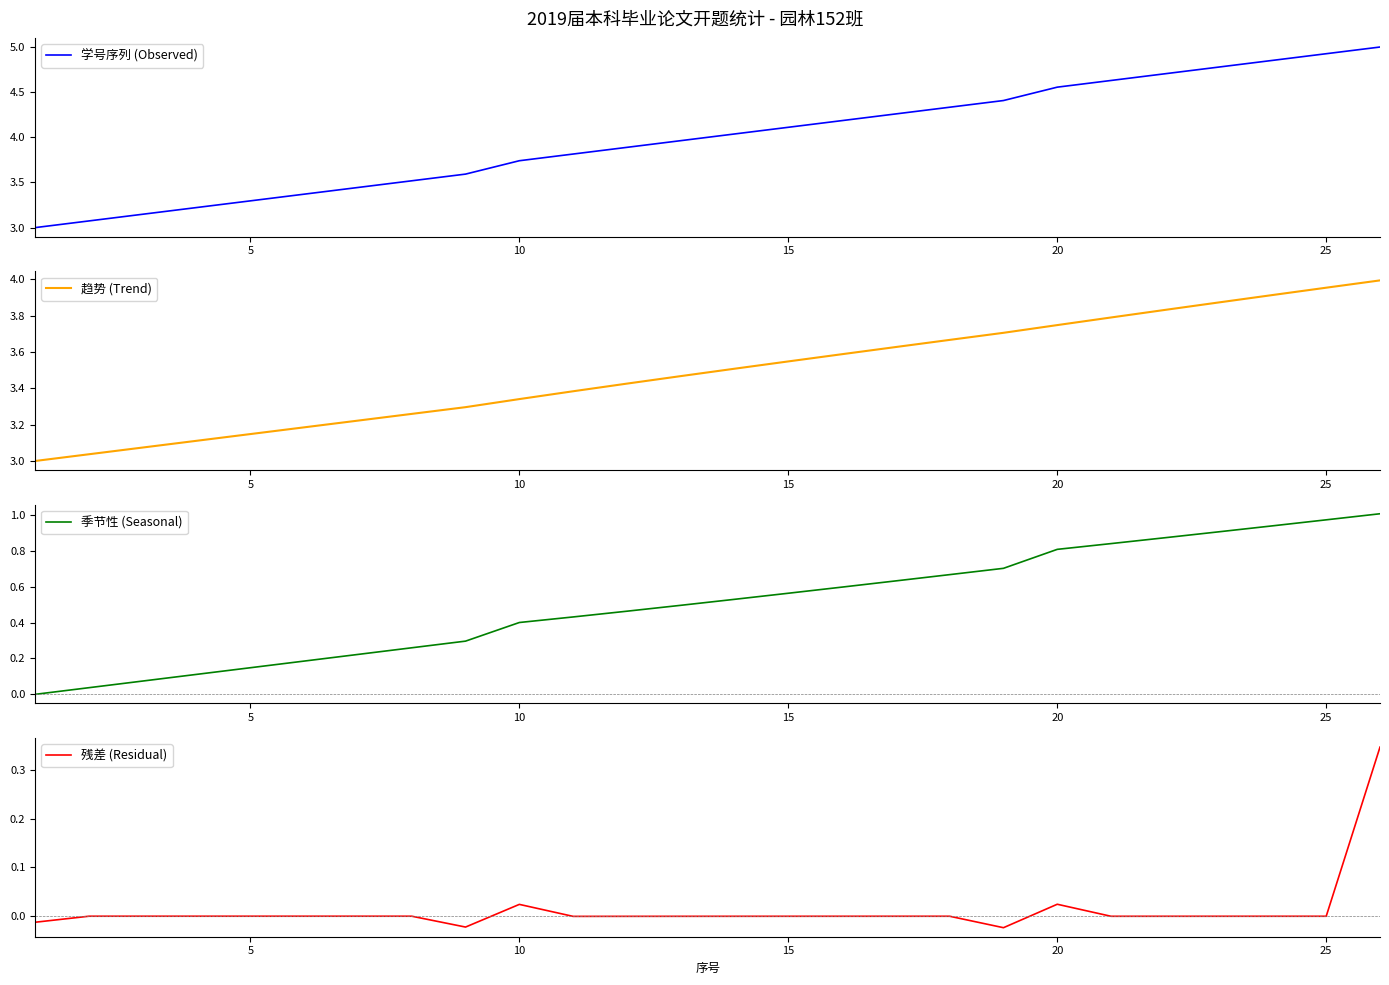

List the series in order of their peak value, highest first.

学号序列 (Observed), 趋势 (Trend), 季节性 (Seasonal), 残差 (Residual)